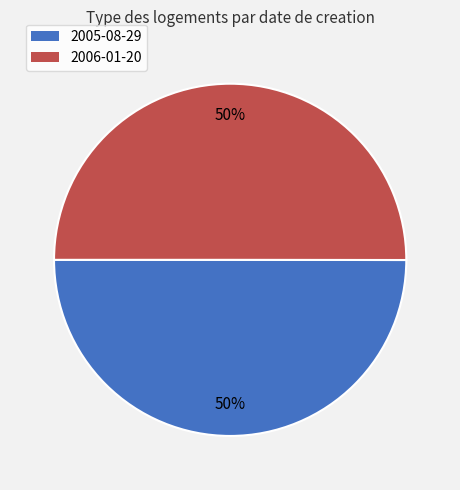

The 2005-08-29 slice represents 35% of the pie. True or false?

False